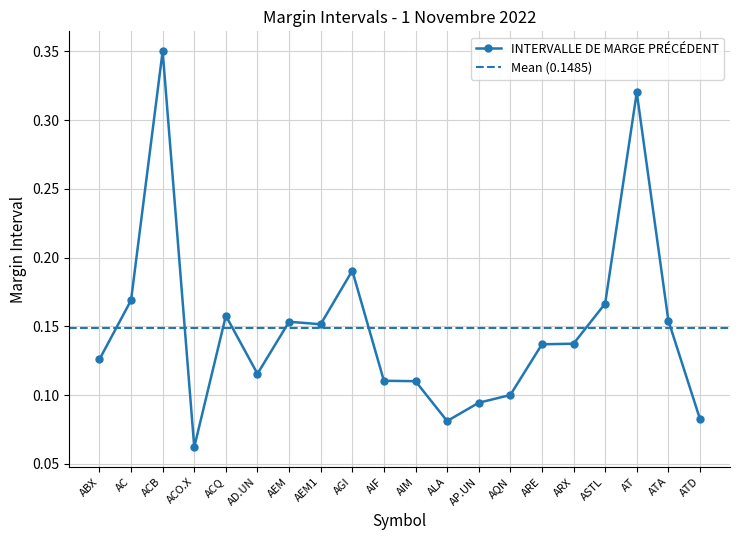

Rank the categories by value from lowest to highest.

ACO.X, ALA, ATD, AP.UN, AQN, AIM, AIF, AD.UN, ABX, ARE, ARX, AEM1, AEM, ATA, ACQ, ASTL, AC, AGI, AT, ACB